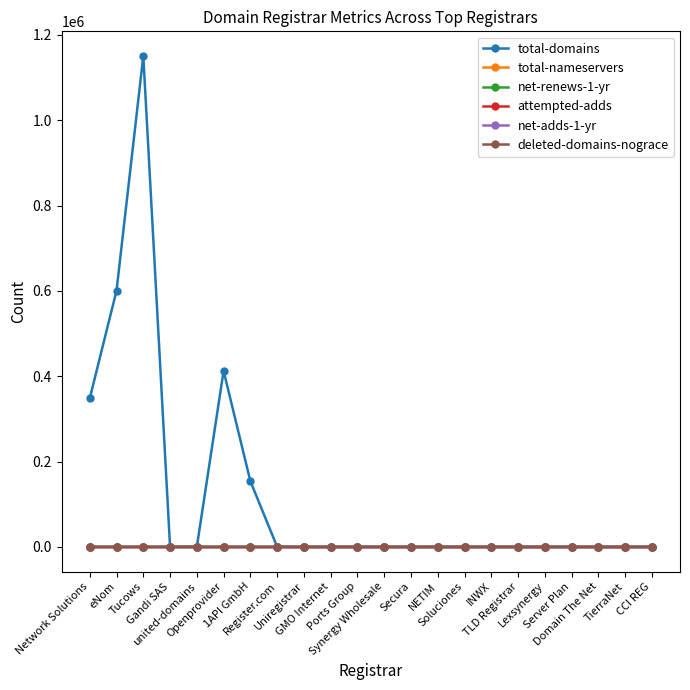

Which series has the largest total across all categories?

total-domains